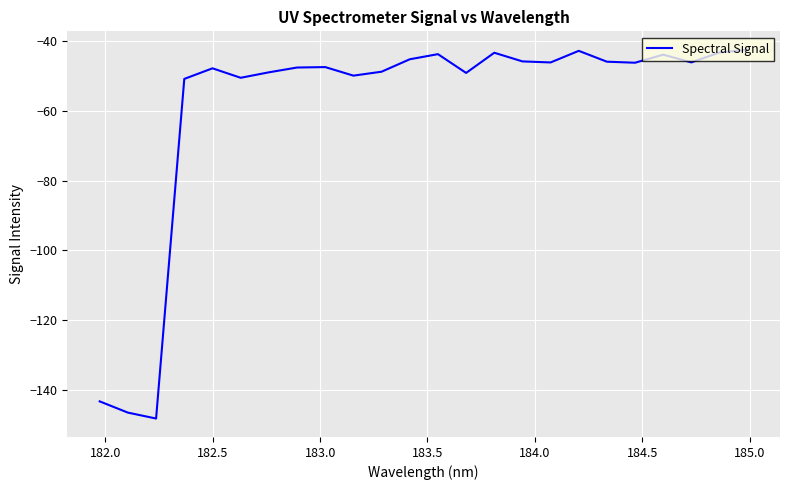

What is the minimum value shown in the chart?

-148.2